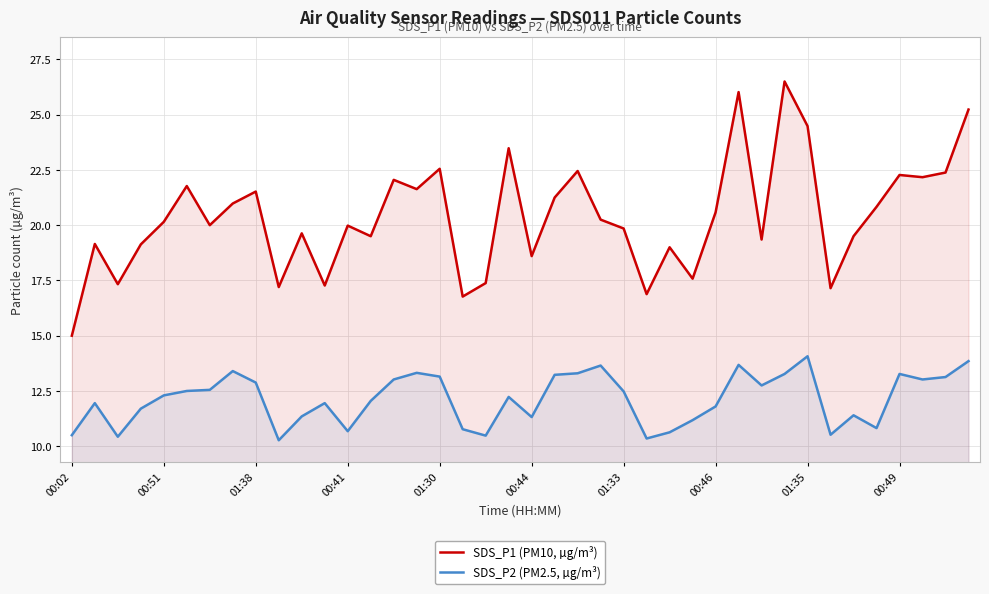

Which series has the largest total across all categories?

SDS_P1 (PM10, µg/m³)